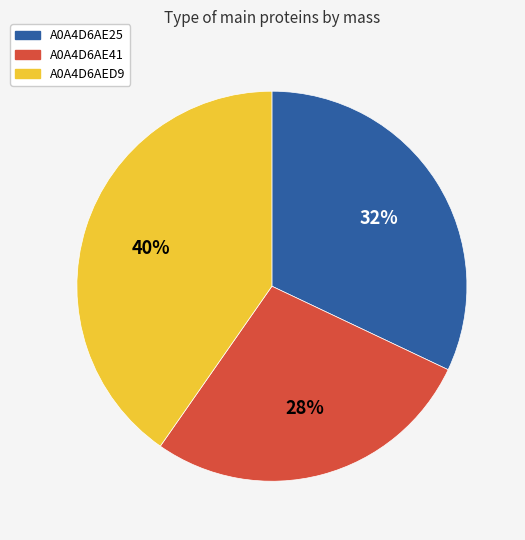

Is the sum of A0A4D6AED9 and A0A4D6AE41 greater than half?

Yes